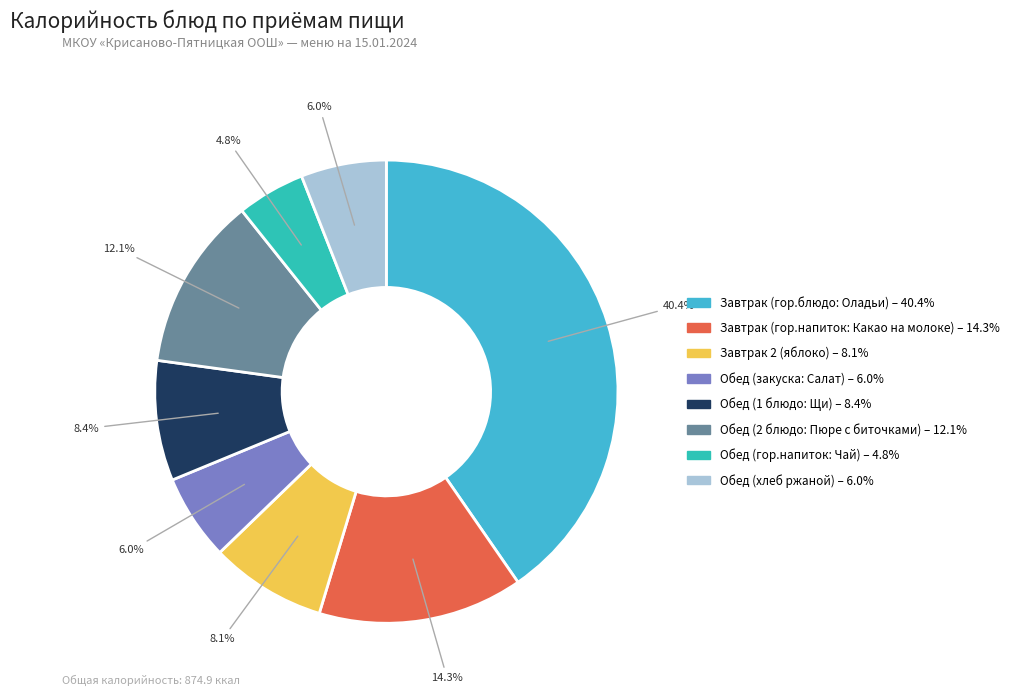

To the nearest percent, what portion does Завтрак 2 (яблоко) represent?

8%